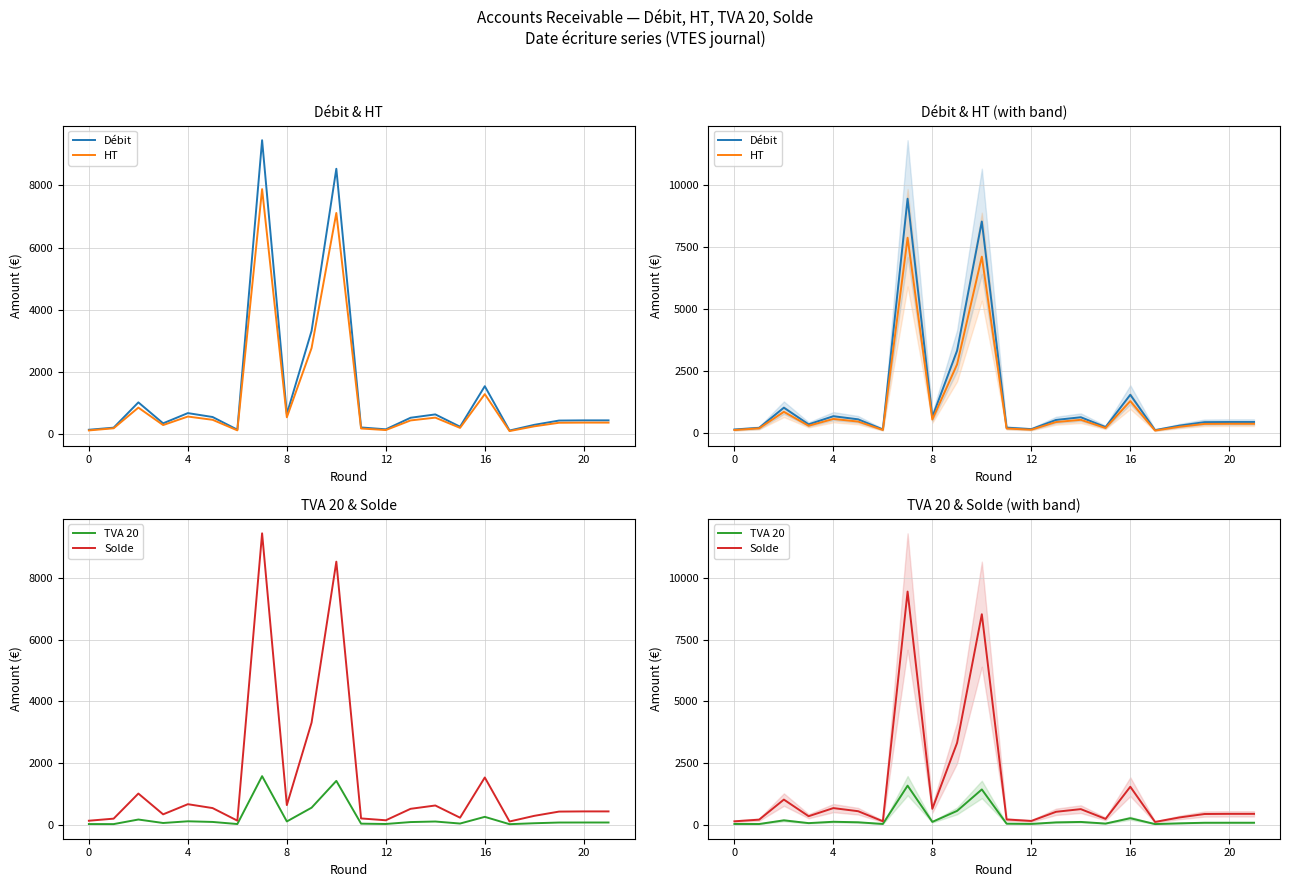

What value does the Débit series have at 8?

636.9